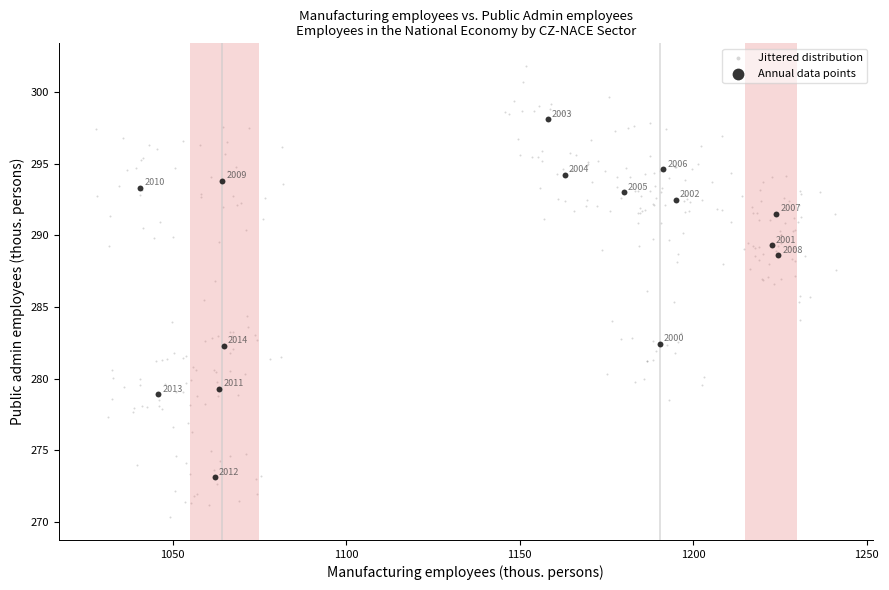

Which series has the widest spread of Y values?

Jittered distribution